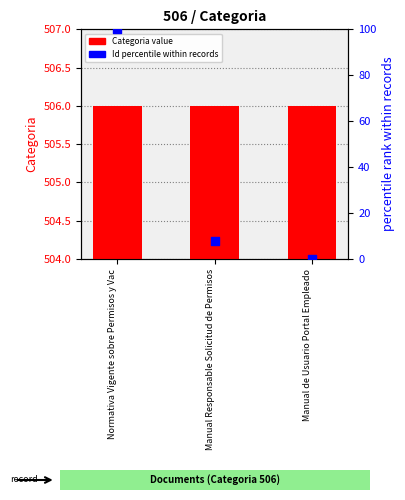

At which category is the sum across all series the highest?

Normativa Vigente sobre Permisos y Vac